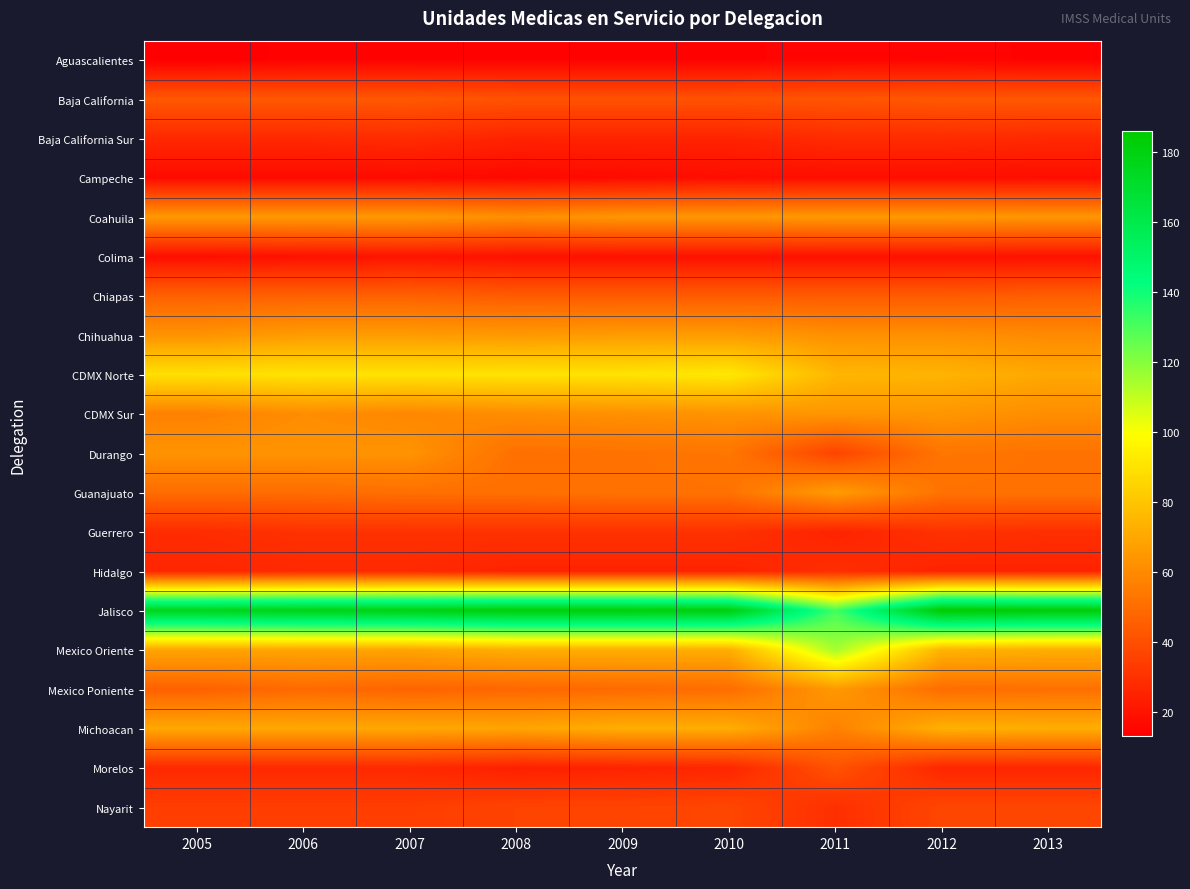

How many categories are shown in the chart?

9